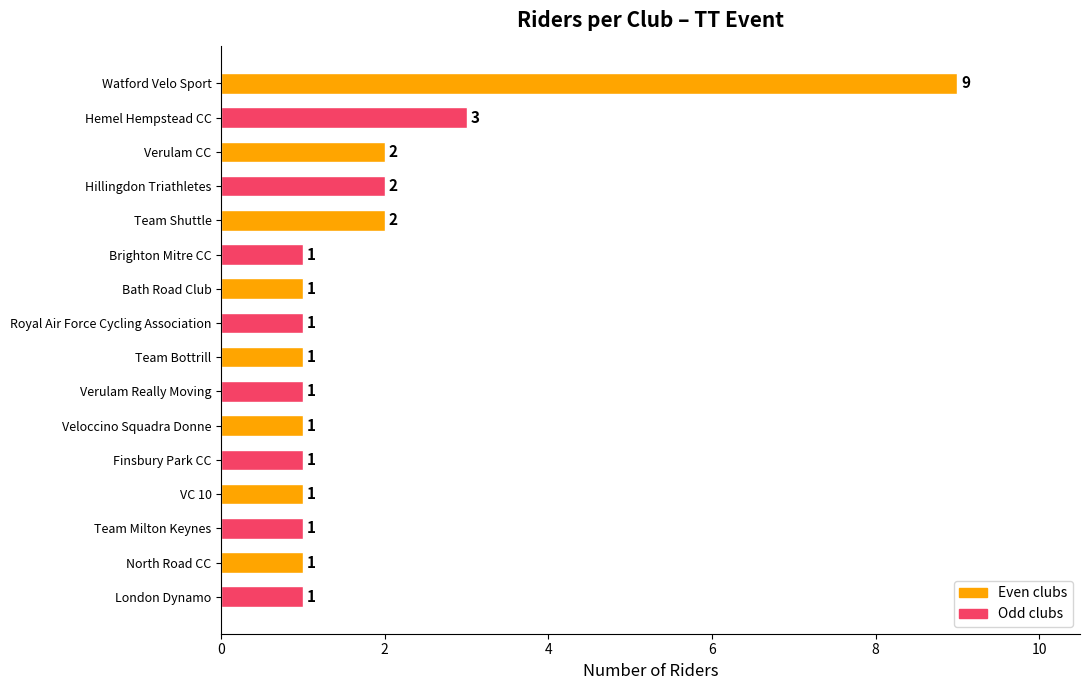

What is the ratio of the value at Team Milton Keynes to the value at North Road CC?

1.0